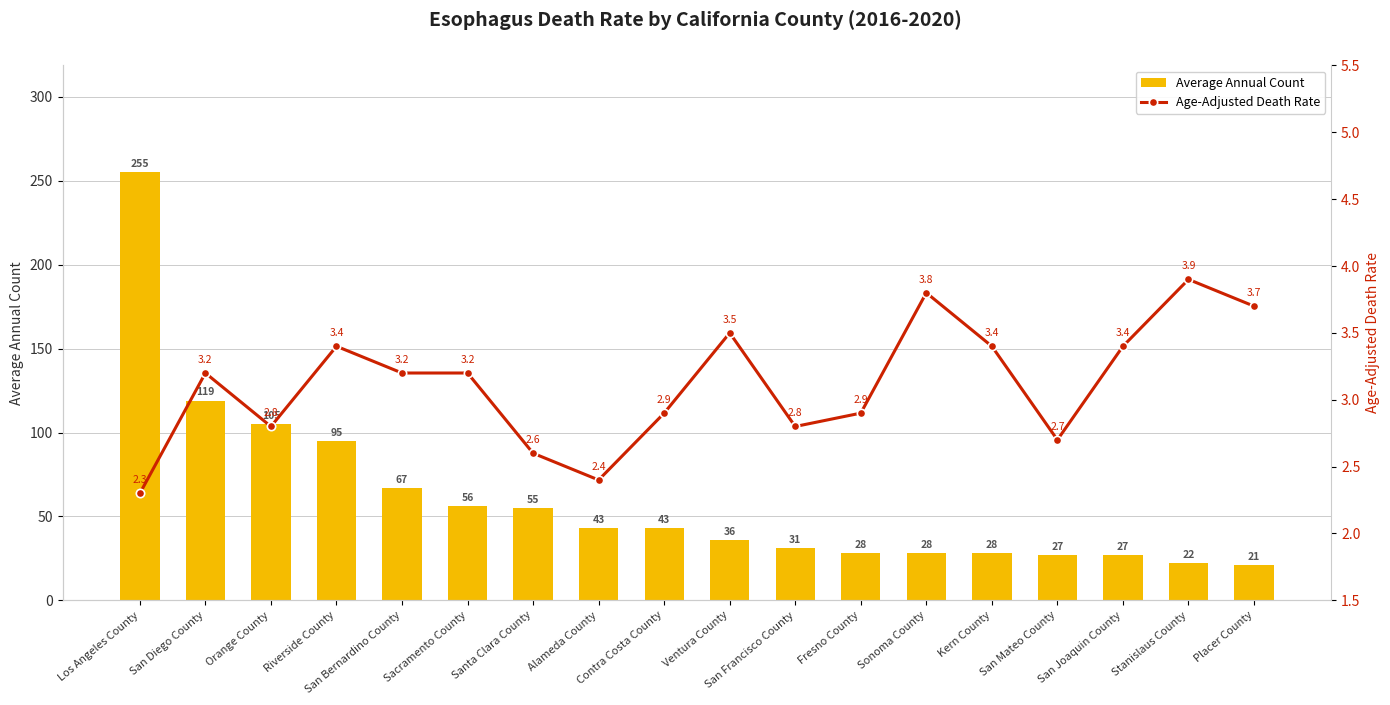

Count the number of categories in the chart.

18